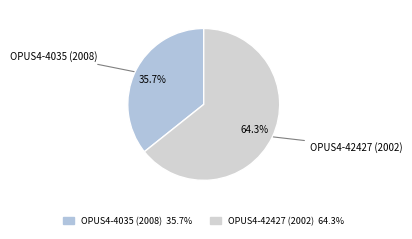

Which category has the biggest portion of the pie?

OPUS4-42427 (2002)